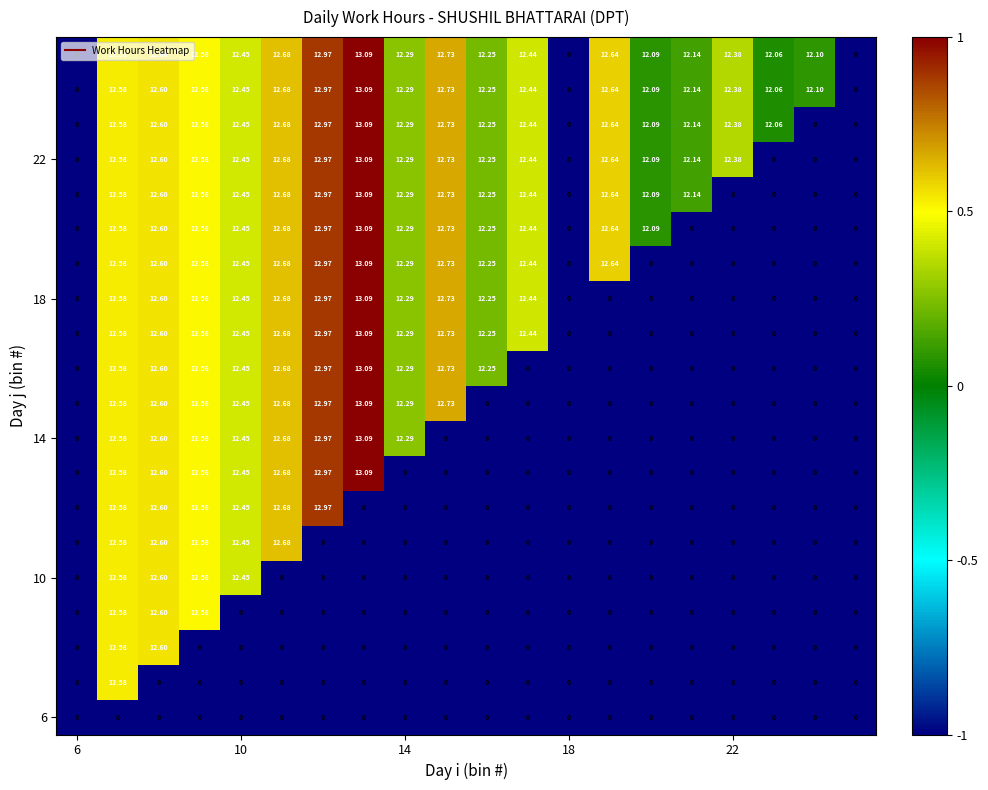

How many categories are shown in the chart?

20